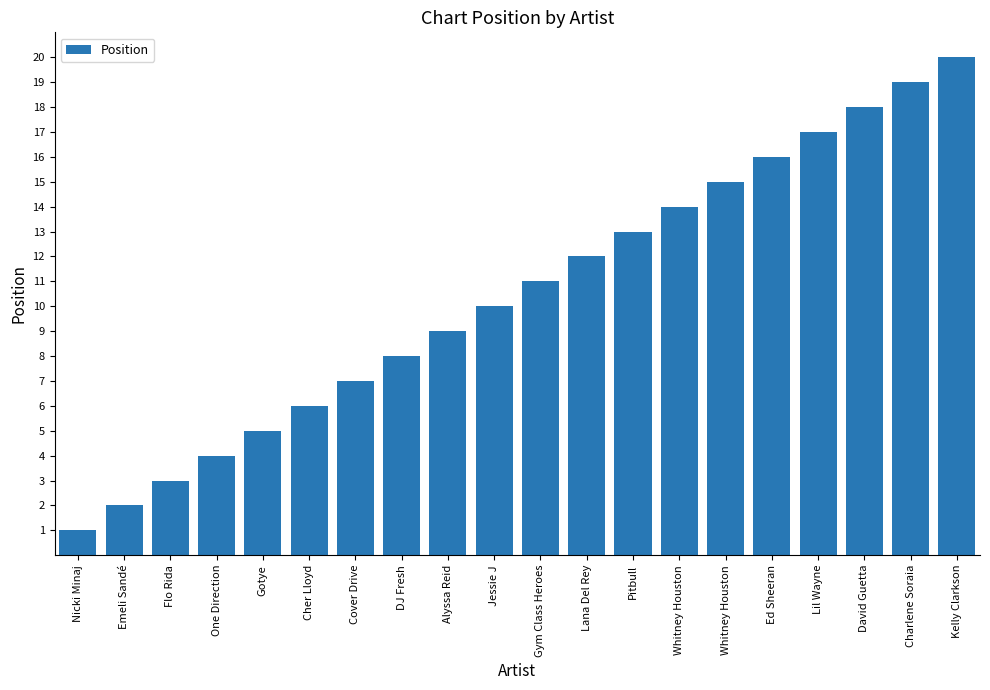

What is the difference between the maximum and second lowest values?

18